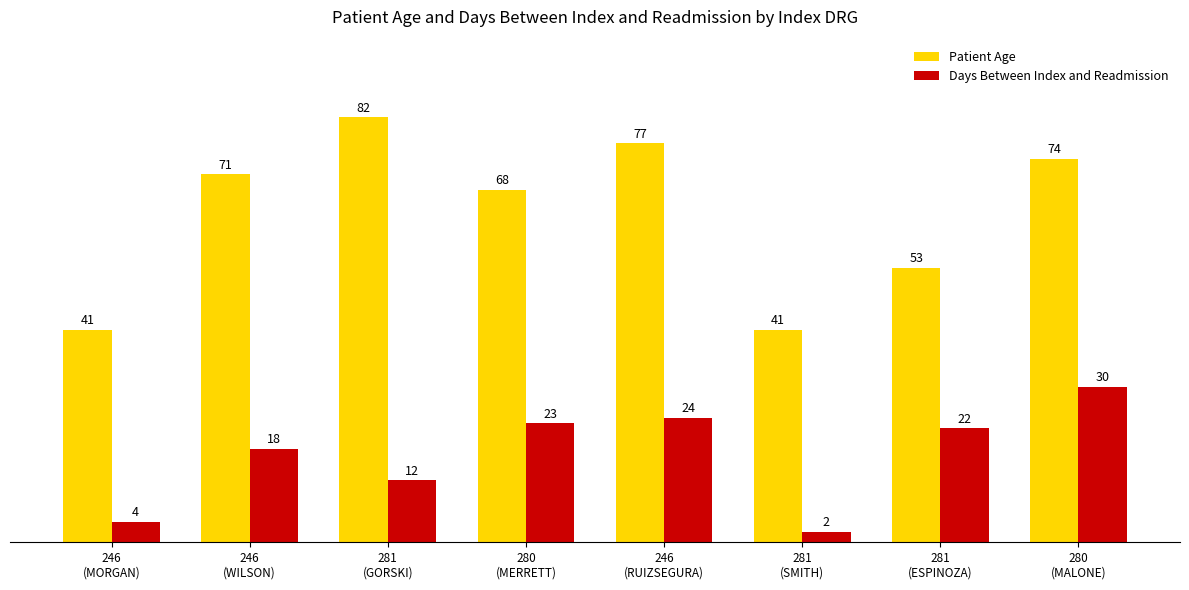

List the series in order of their peak value, lowest first.

Days Between Index and Readmission, Patient Age